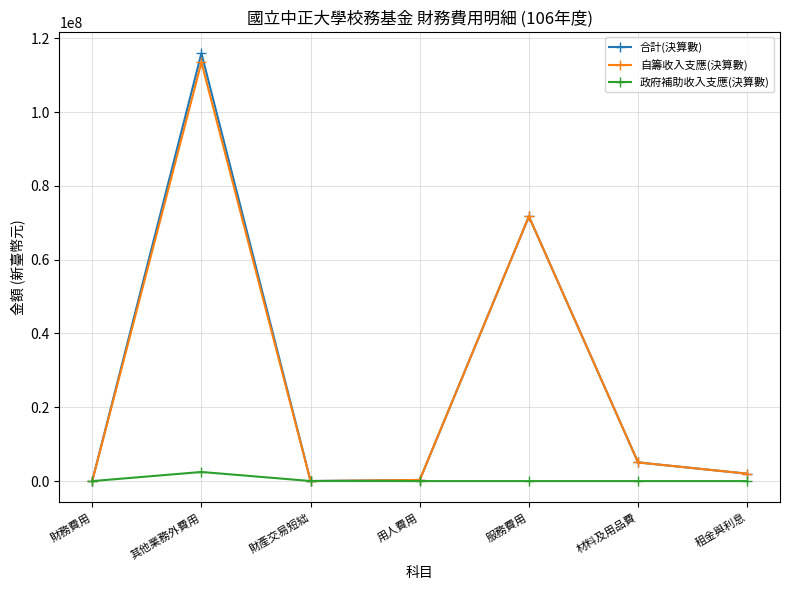

Which series has the widest spread of values?

合計(決算數)